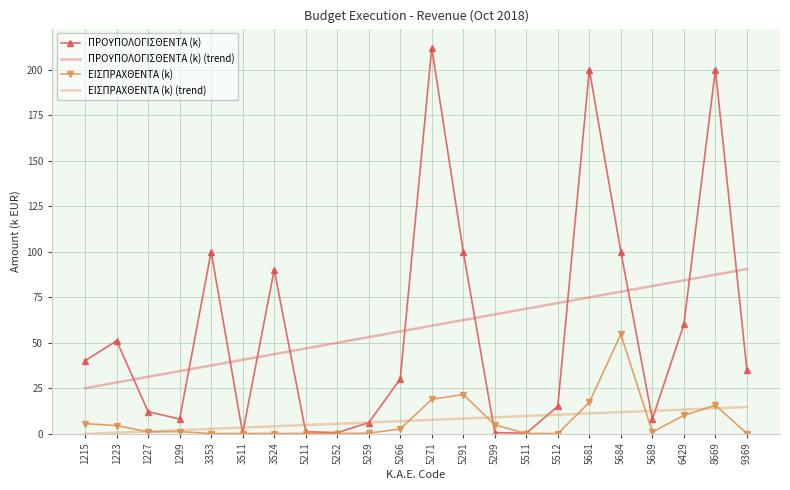

What is the difference between the maximum and minimum values in the ΕΙΣΠΡΑΧΘΕΝΤΑ (k) series?

54.6